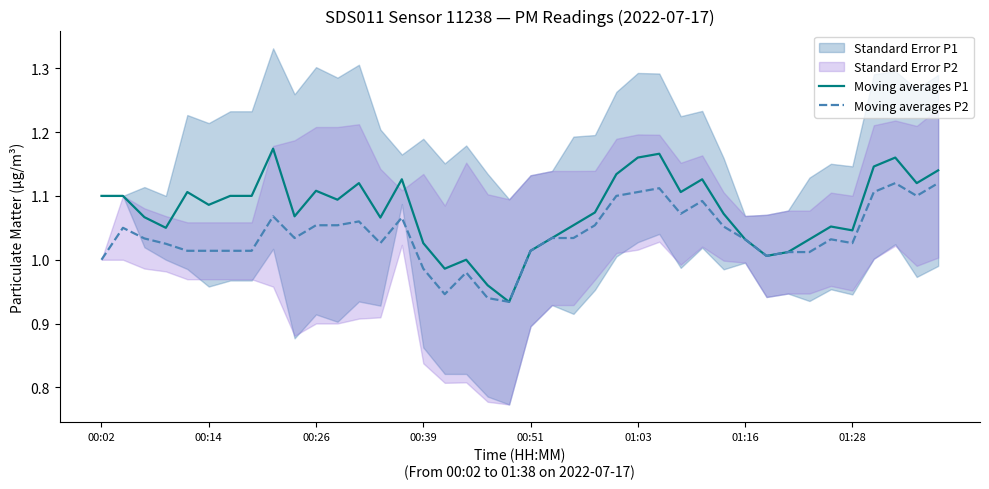

Reading left to right, list all the values displayed in this chart.

Moving averages P1: 1.1	1.1	1.1	1.1	1.1	1.1	1.1	1.1	1.2	1.1	1.1	1.1	1.1	1.1	1.1	1.0	1.0	1.0	1.0	0.9	1.0	1.0	1.1	1.1	1.1	1.2	1.2	1.1	1.1	1.1	1.0	1.0	1.0	1.0	1.1	1.0	1.1	1.2	1.1	1.1
Moving averages P2: 1.0	1.1	1.0	1.0	1.0	1.0	1.0	1.0	1.1	1.0	1.1	1.1	1.1	1.0	1.1	1.0	0.9	1.0	0.9	0.9	1.0	1.0	1.0	1.1	1.1	1.1	1.1	1.1	1.1	1.1	1.0	1.0	1.0	1.0	1.0	1.0	1.1	1.1	1.1	1.1